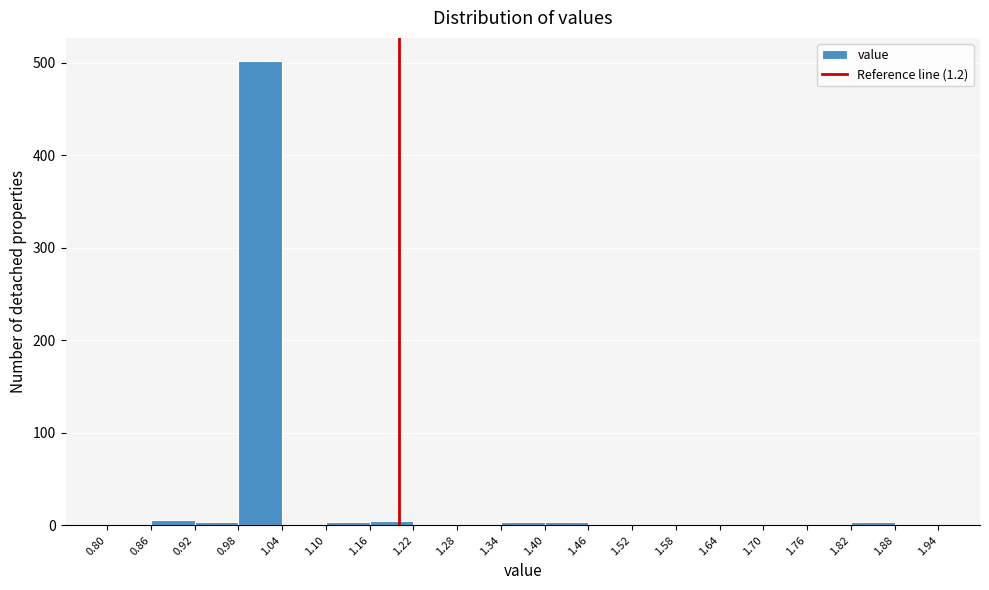

How tall is the bar that spans 0.98 to 1.04 on the x-axis? The values are not printed on the chart, so give them approximately, as read against the axis.

500